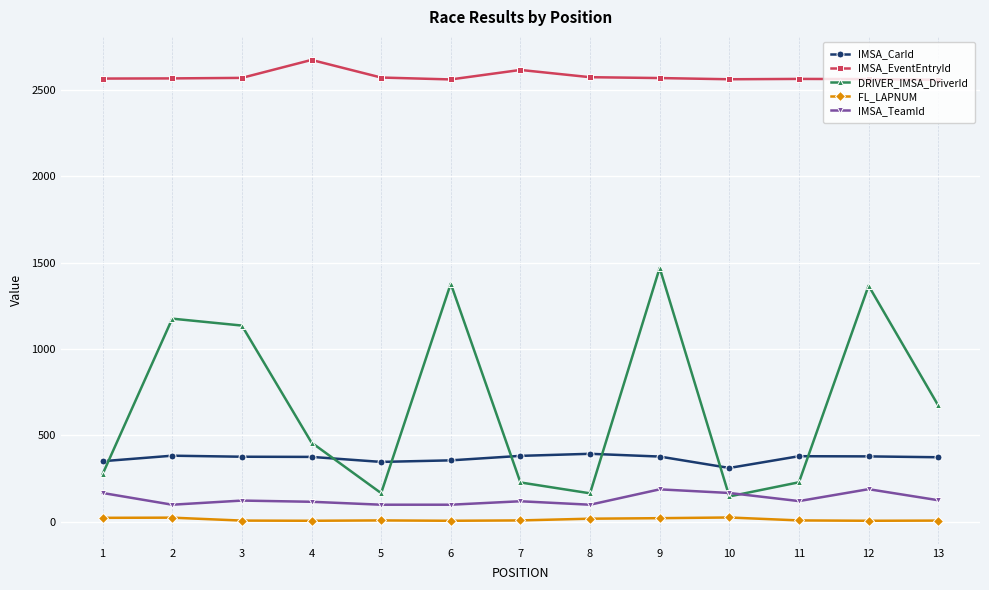

At which label is DRIVER_IMSA_DriverId closest to 808?

13